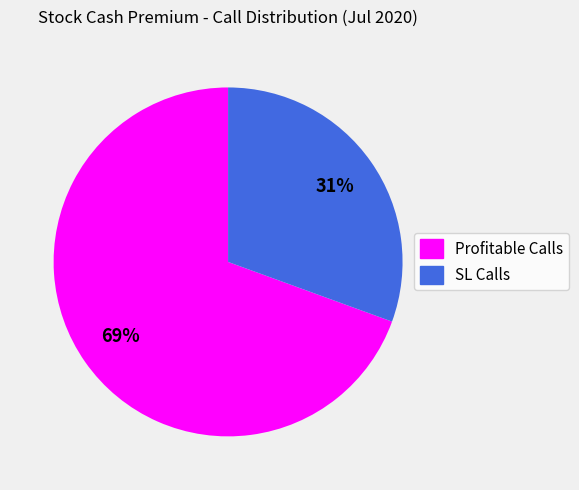

How many segments does this pie chart have?

2